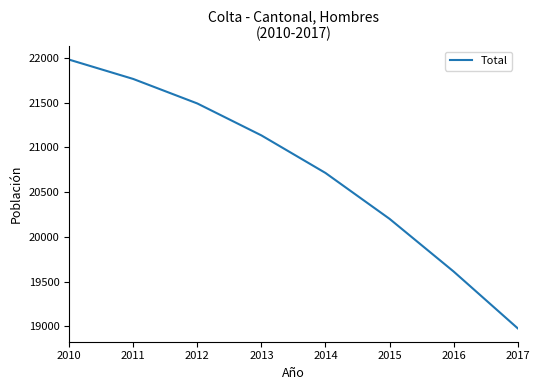

List the labels in order of value, largest first.

2010, 2011, 2012, 2013, 2014, 2015, 2016, 2017